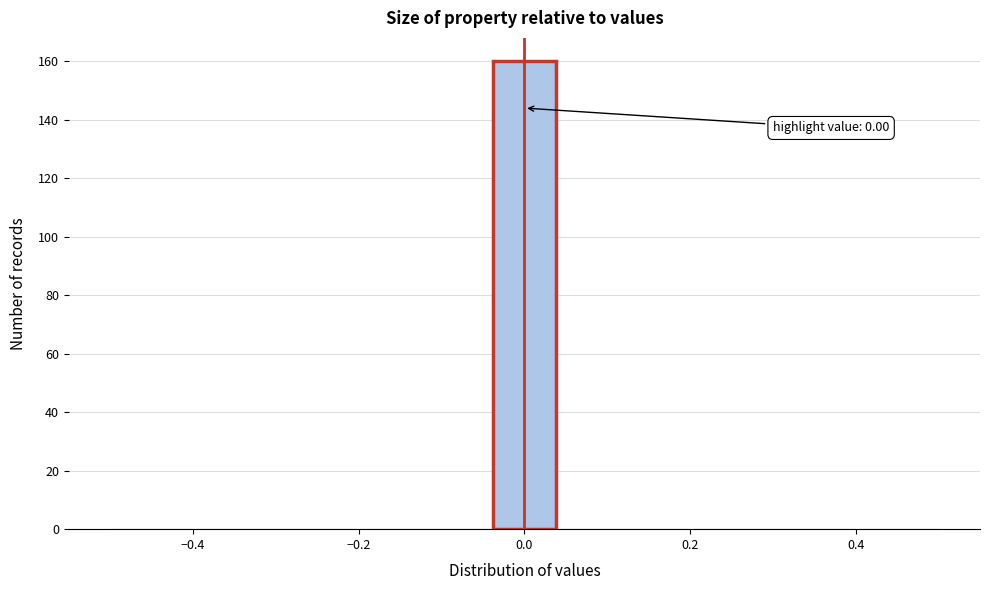

Around what value on the x-axis is the tallest bar? Give the approximate position of its centre, as read against the axis.

0.00